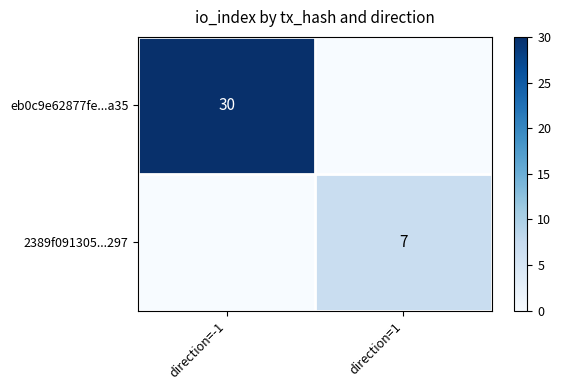

At which label does 2389f091305...297 reach its minimum?

direction=-1